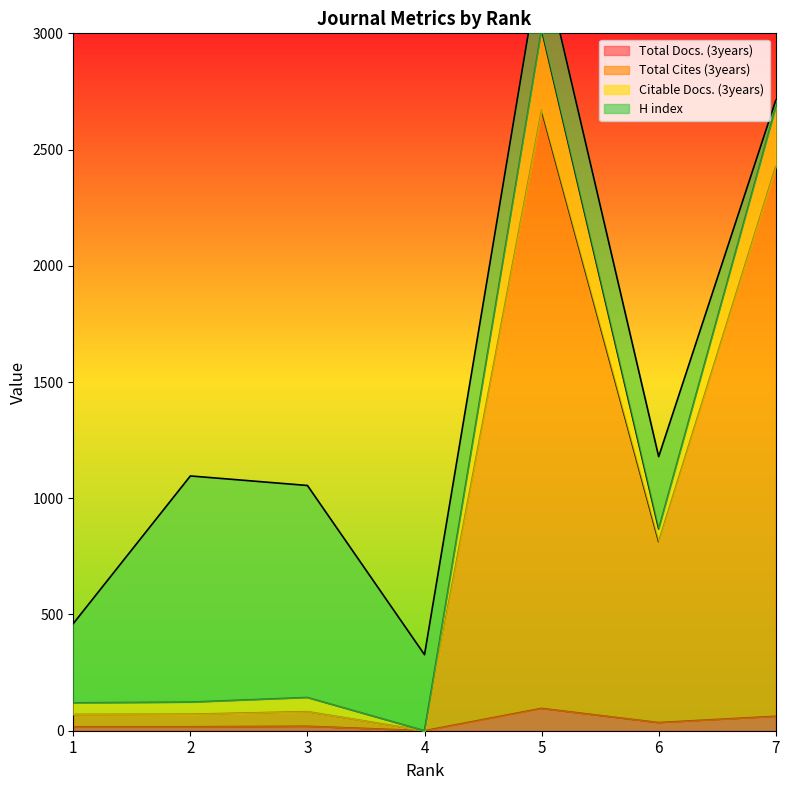

True or false: Total Docs. (3years) and Total Cites (3years) intersect in this chart.

False